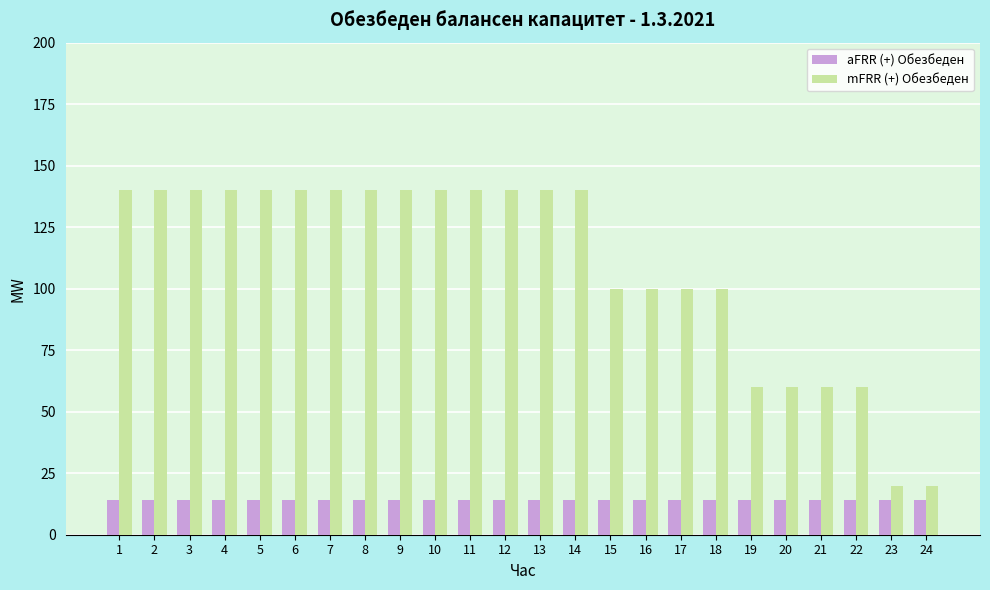

What is the difference between the maximum and minimum values in the mFRR (+) Обезбеден series?

120